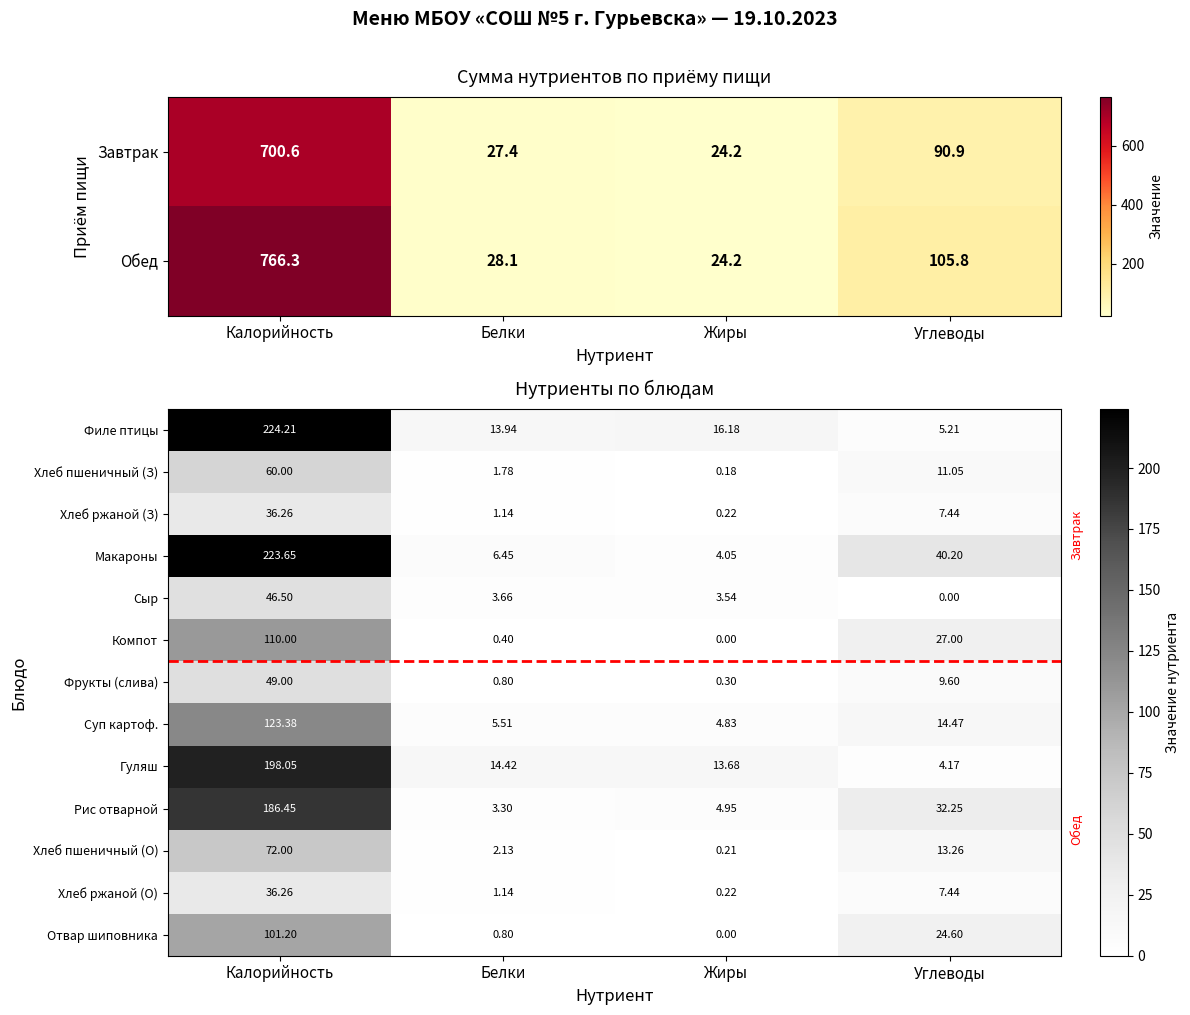

What is the difference between the highest and lowest values at Калорийность?

188.0